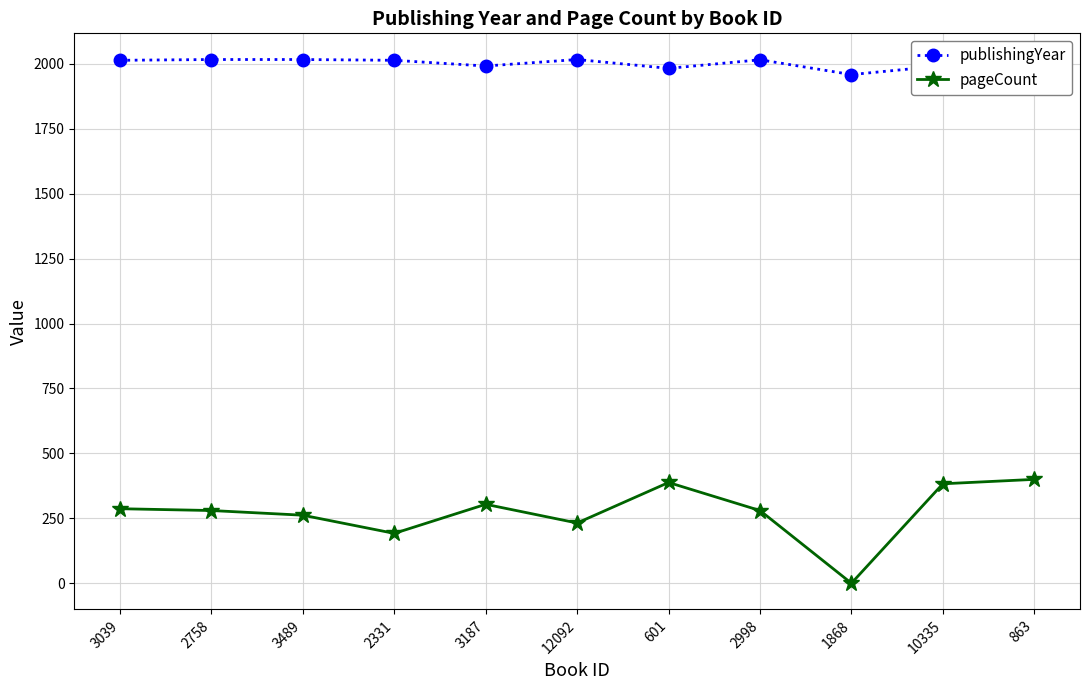

Rank the series by their maximum value, from highest to lowest.

publishingYear, pageCount